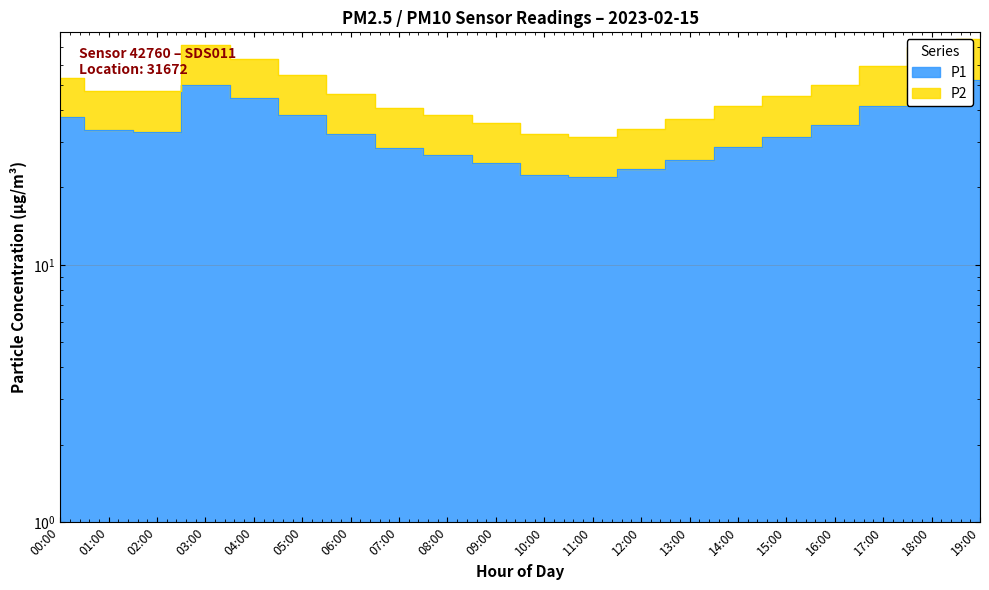

What is the sum of all P2 values?

973.0